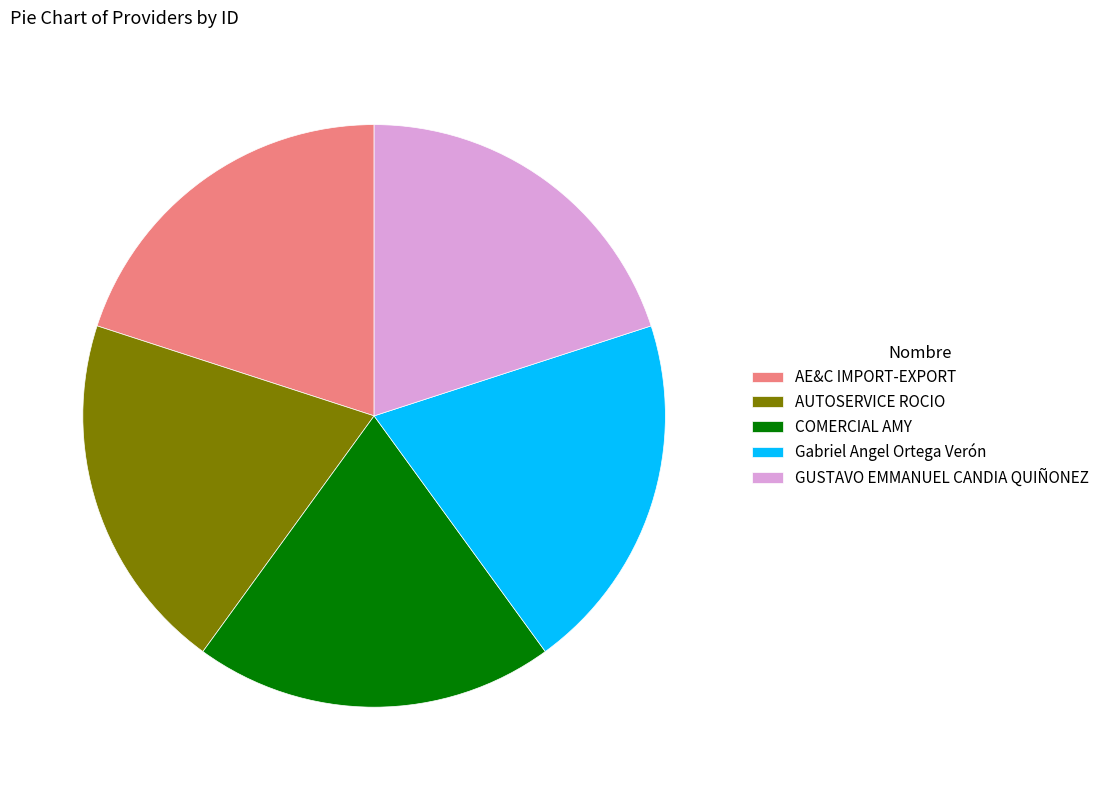

Is the sum of Gabriel Angel Ortega Verón and AE&C IMPORT-EXPORT greater than half?

No